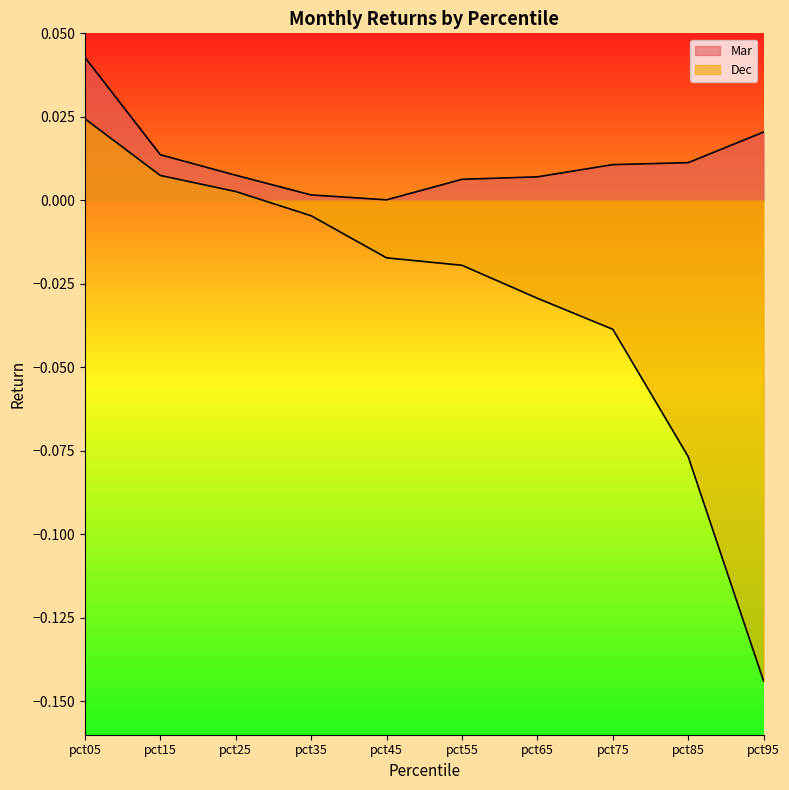

Reading left to right, list all the values displayed in this chart.

Mar: 0.0	0.0	0.0	0.0	0.0	0.0	0.0	0.0	0.0	0.0
Dec: 0.0	0.0	0.0	-0.0	-0.0	-0.0	-0.0	-0.0	-0.1	-0.1